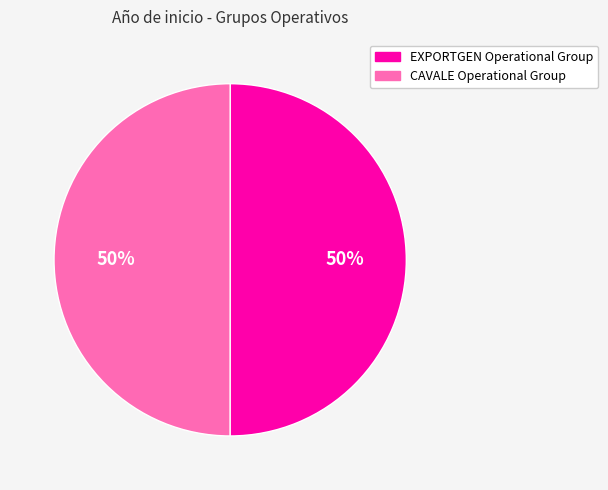

To the nearest percent, what portion does EXPORTGEN Operational Group represent?

50%